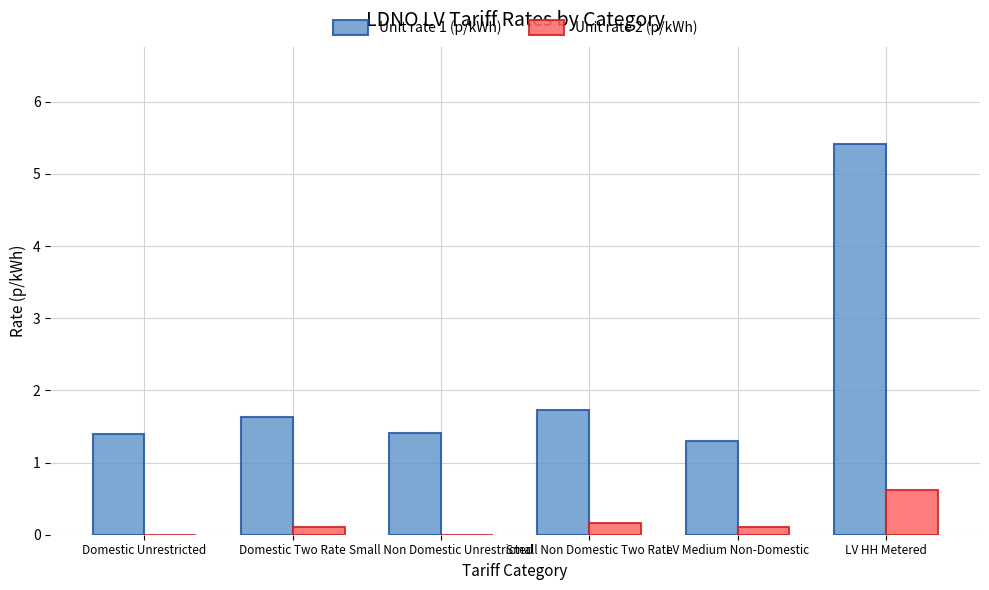

The Unit rate 2 (p/kWh) series shows 0.0 at Small Non Domestic Unrestricted. True or false?

True